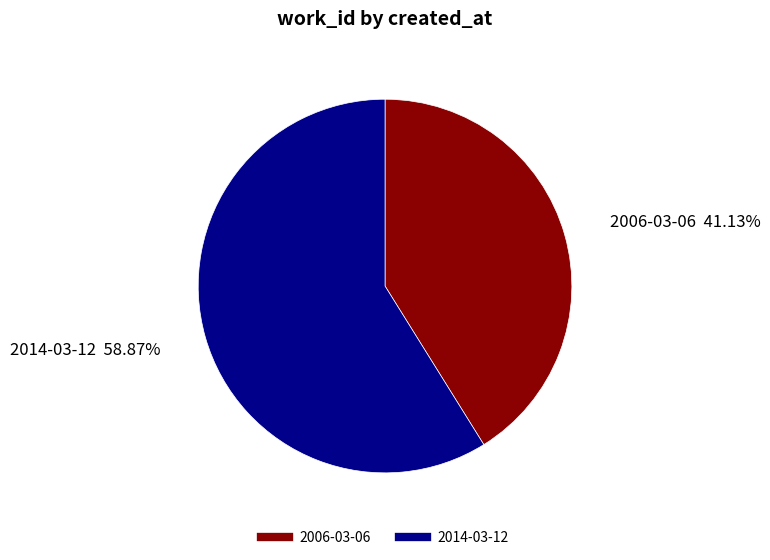

Is it true that 2014-03-12 is 59% of the pie?

True